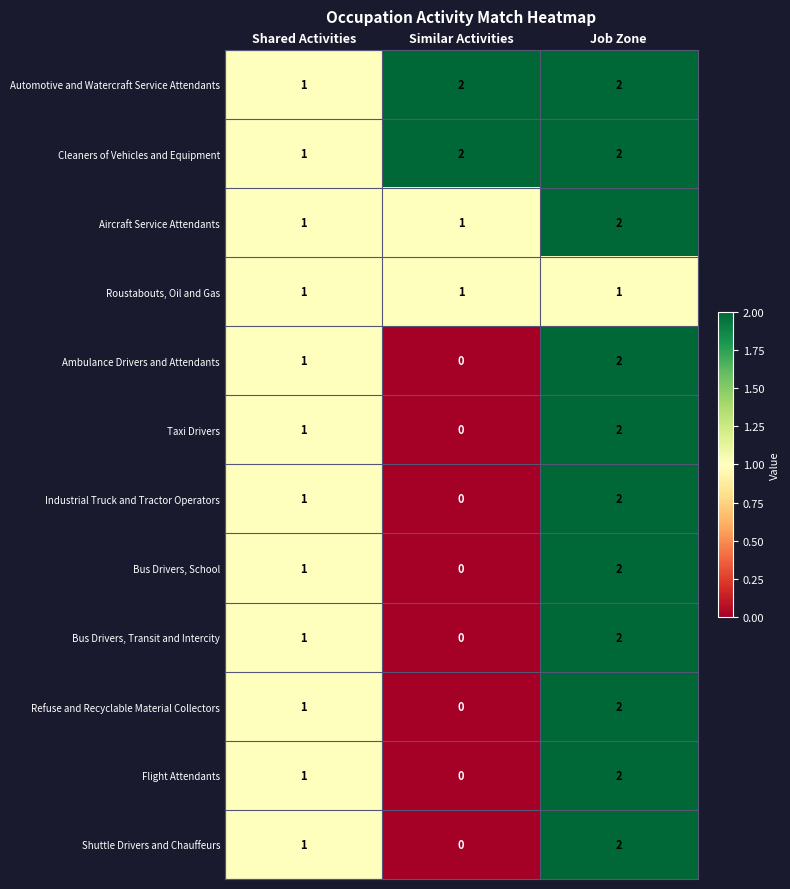

What is the sum of all Cleaners of Vehicles and Equipment values?

5